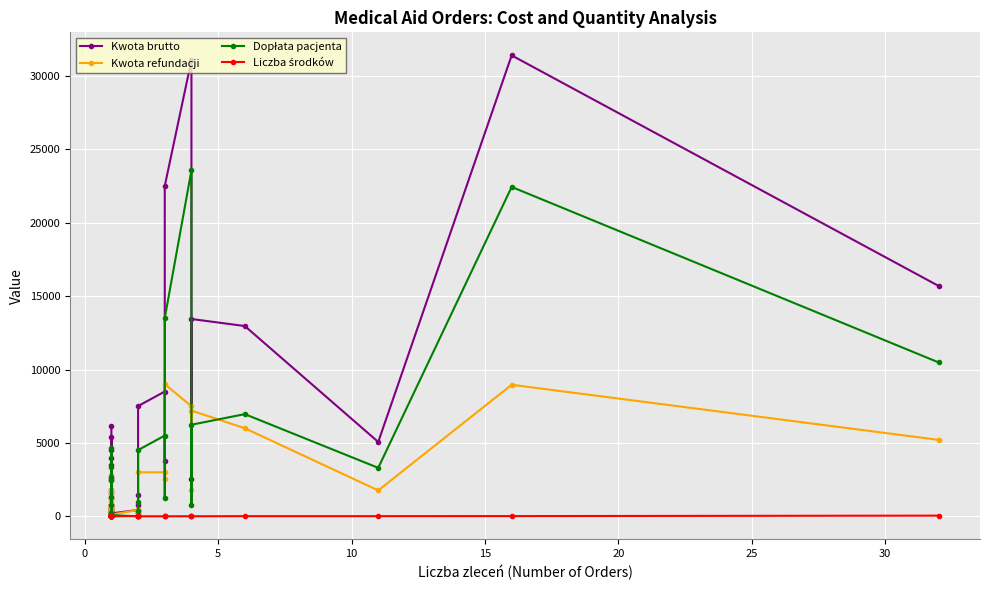

What are all the series names shown in the legend?

Kwota brutto, Kwota refundacji, Dopłata pacjenta, Liczba środków